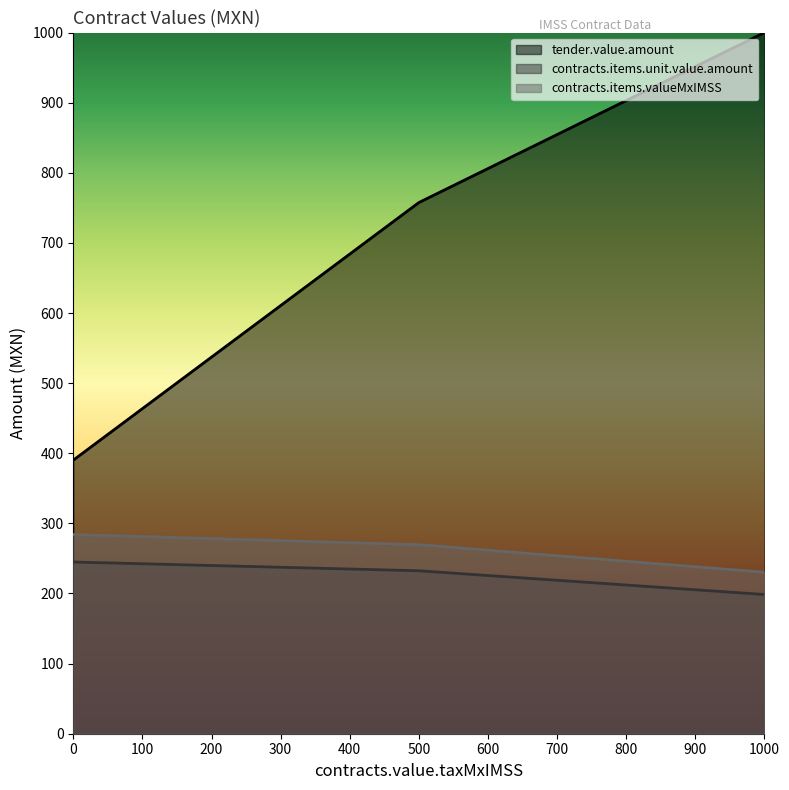

Between 16 and 16, which series saw the biggest shift?

tender.value.amount